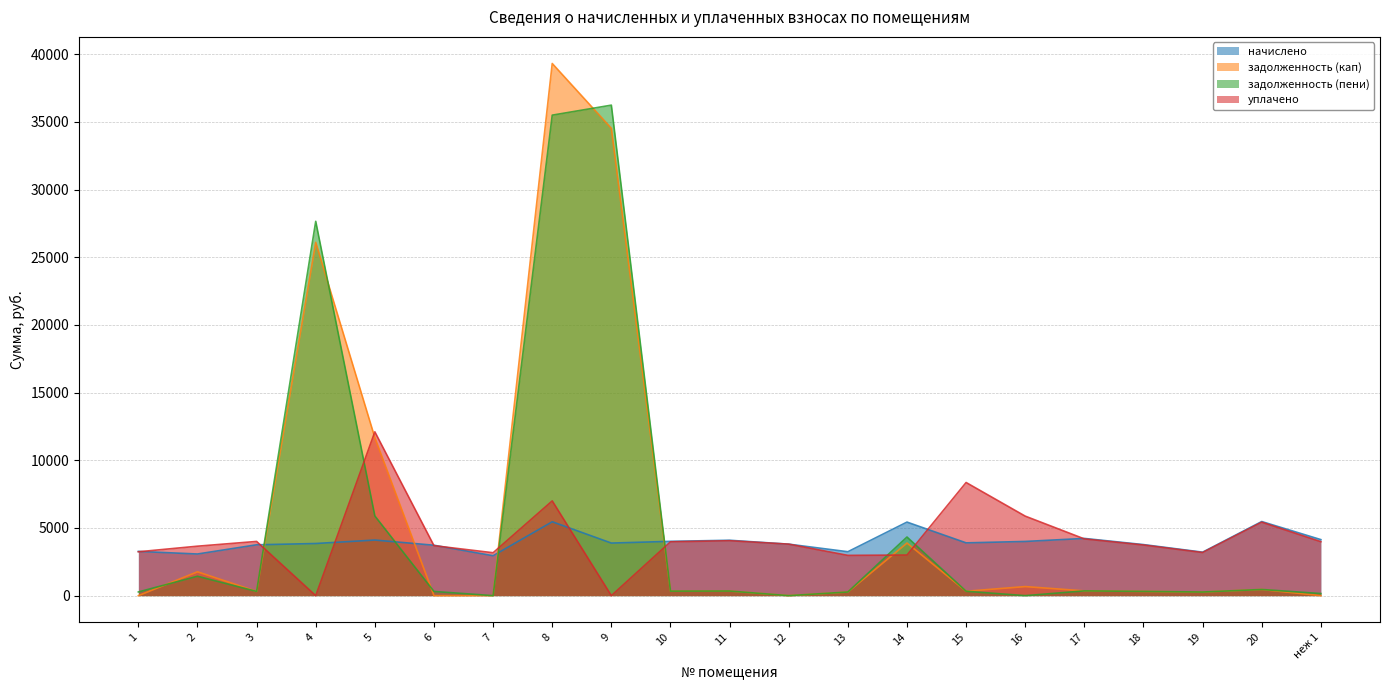

What value does the задолженность (кап) series have at 2?

1762.1